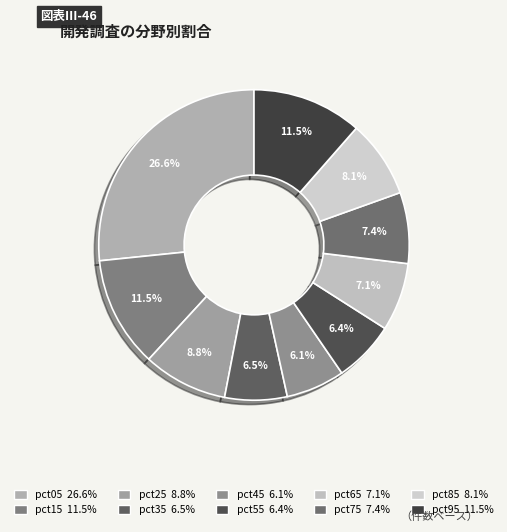

Which slice is the largest?

pct05